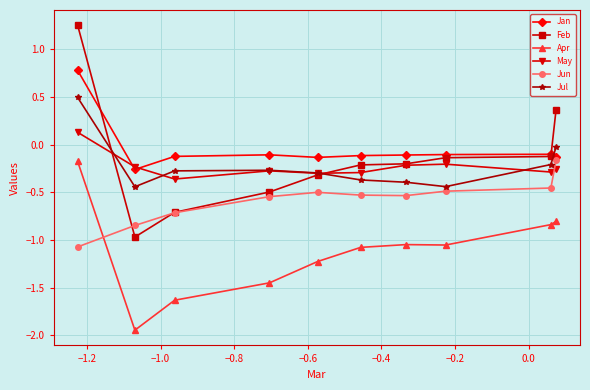

True or false: May has more than 2 points higher than both neighbors.

False